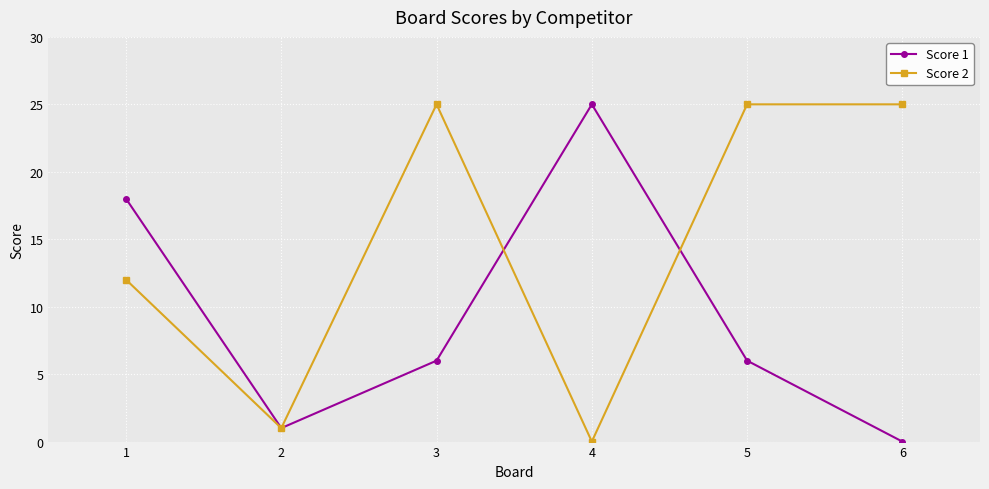

Is it true that Score 1 equals 6 at 3?

True